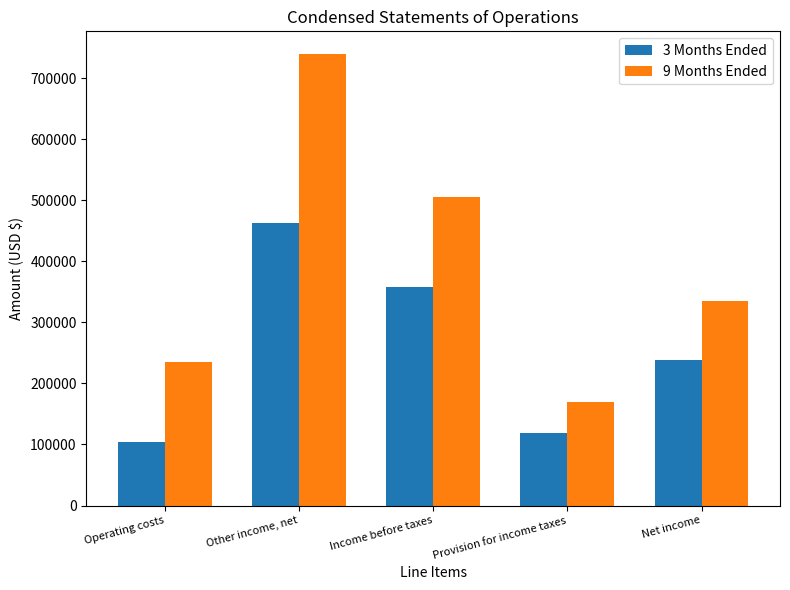

Reading left to right, transcribe all the data shown in this chart.

3 Months Ended: 104290	462027	357737	119103	238634
9 Months Ended: 235155	739734	504579	169029	335550